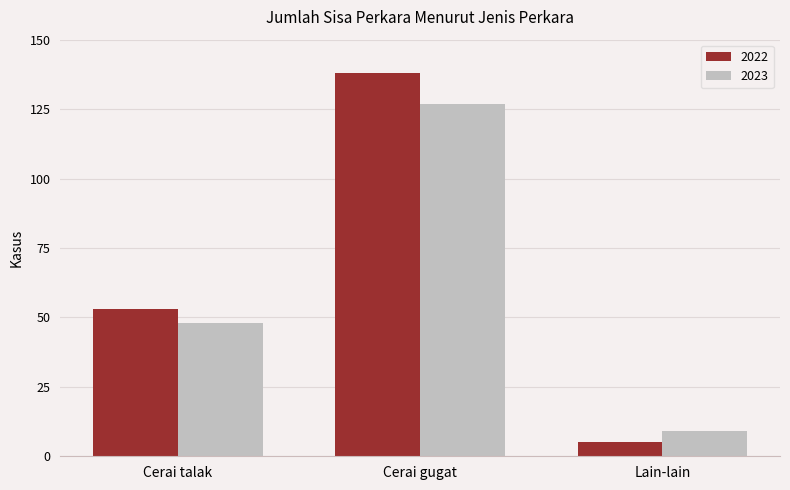

At which label is 2023 closest to 68?

Cerai talak